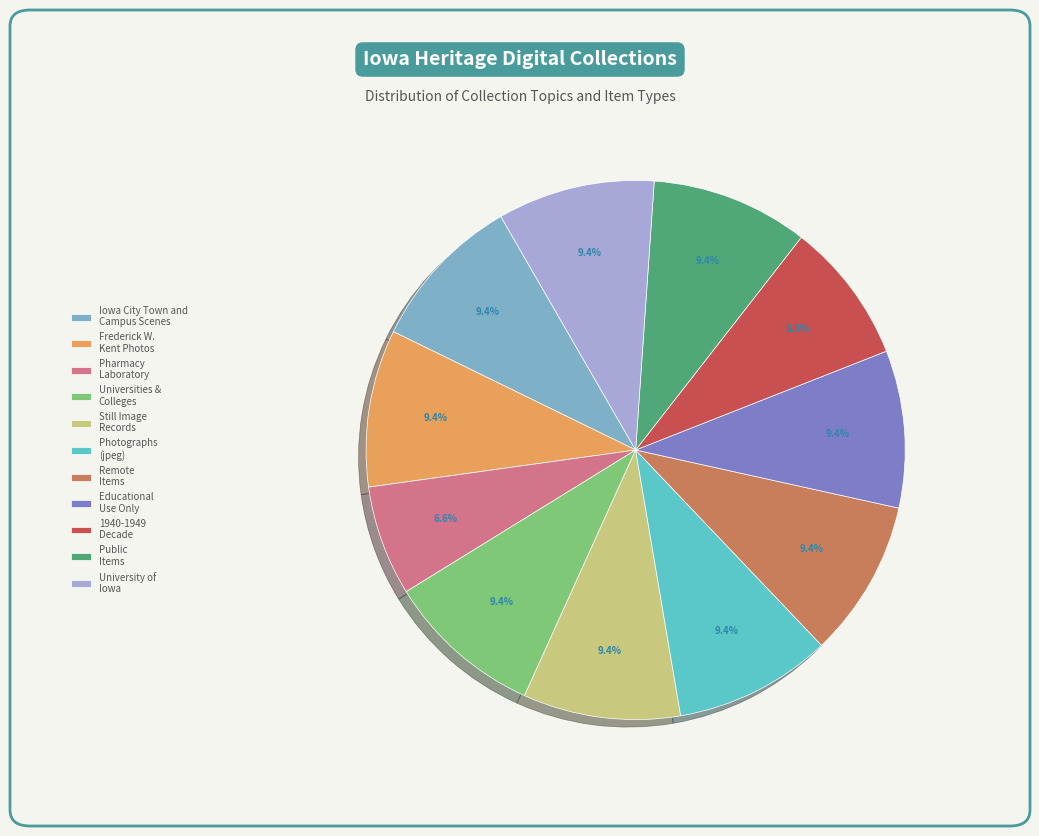

Is there a majority slice in this chart?

No